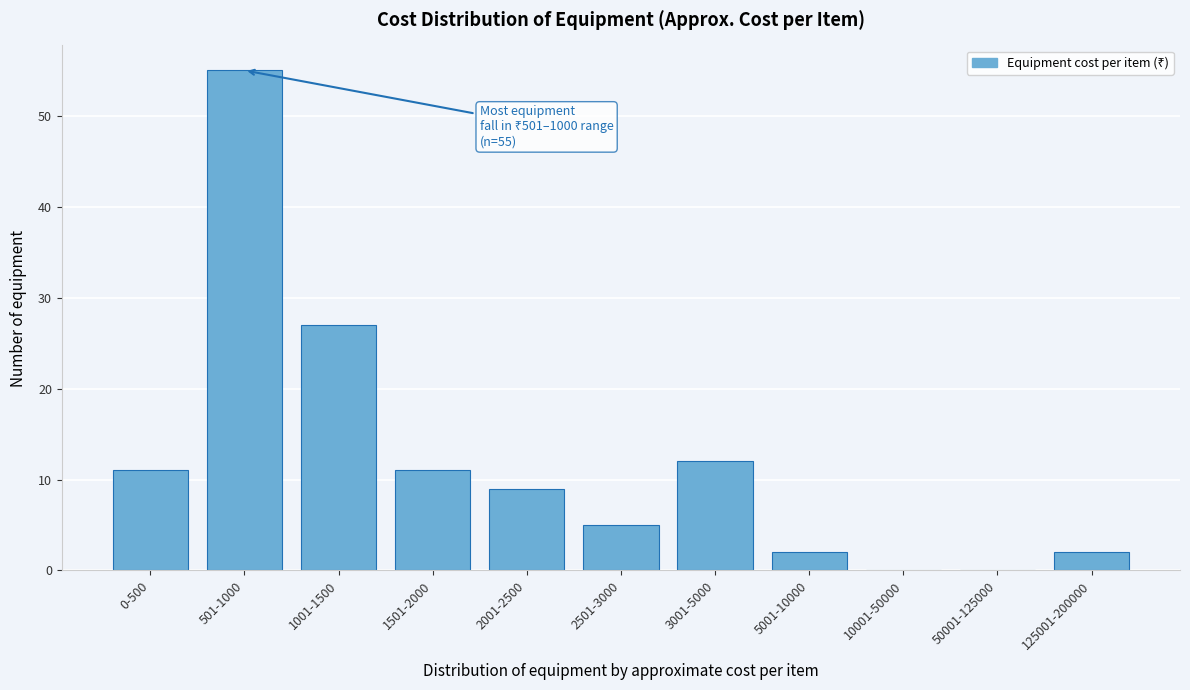

Reading right to left, transcribe all the data shown in this chart.

125001-200000=2	50001-125000=0	10001-50000=0	5001-10000=2	3001-5000=12	2501-3000=5	2001-2500=9	1501-2000=11	1001-1500=27	501-1000=55	0-500=11